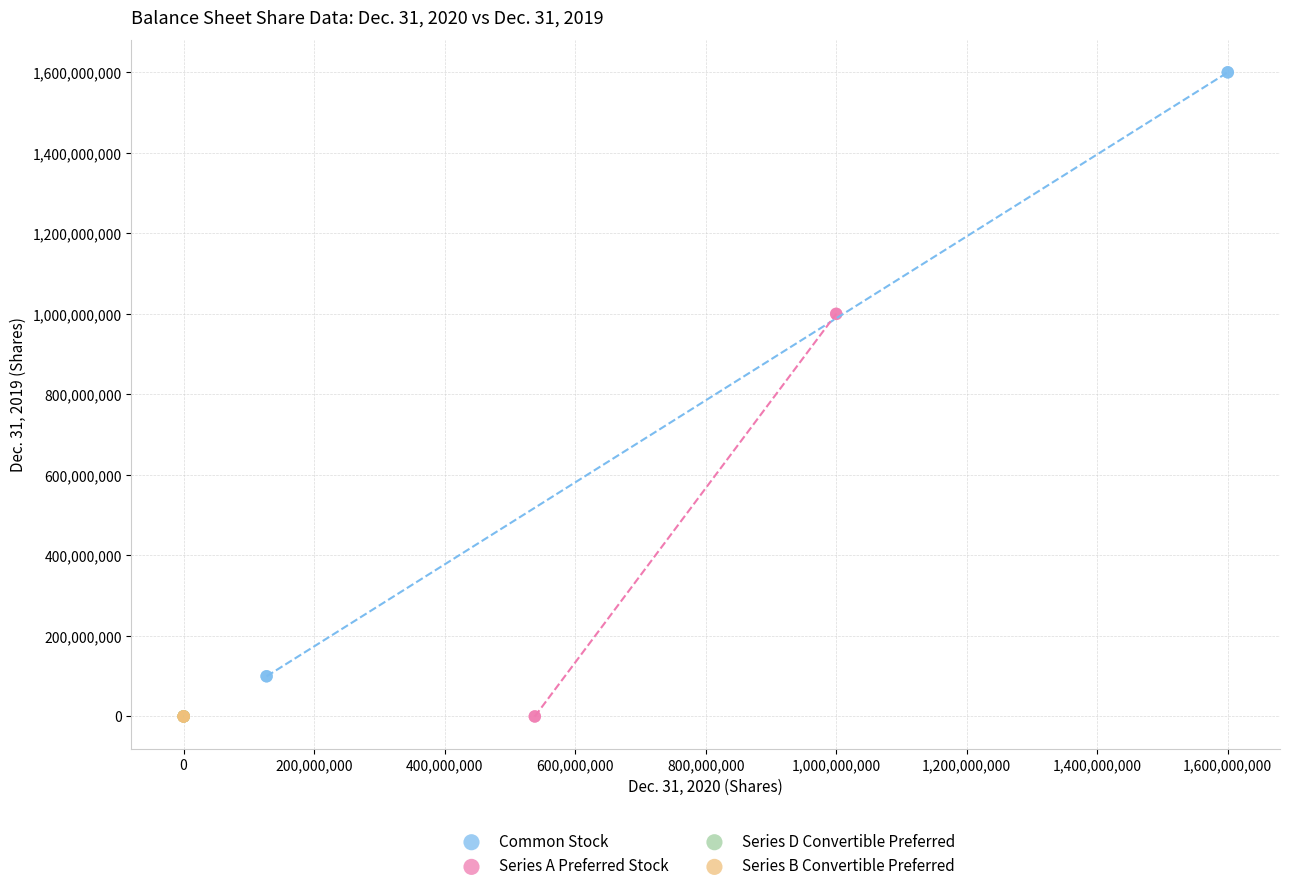

Which series has the largest Y range (max minus min)?

Common Stock